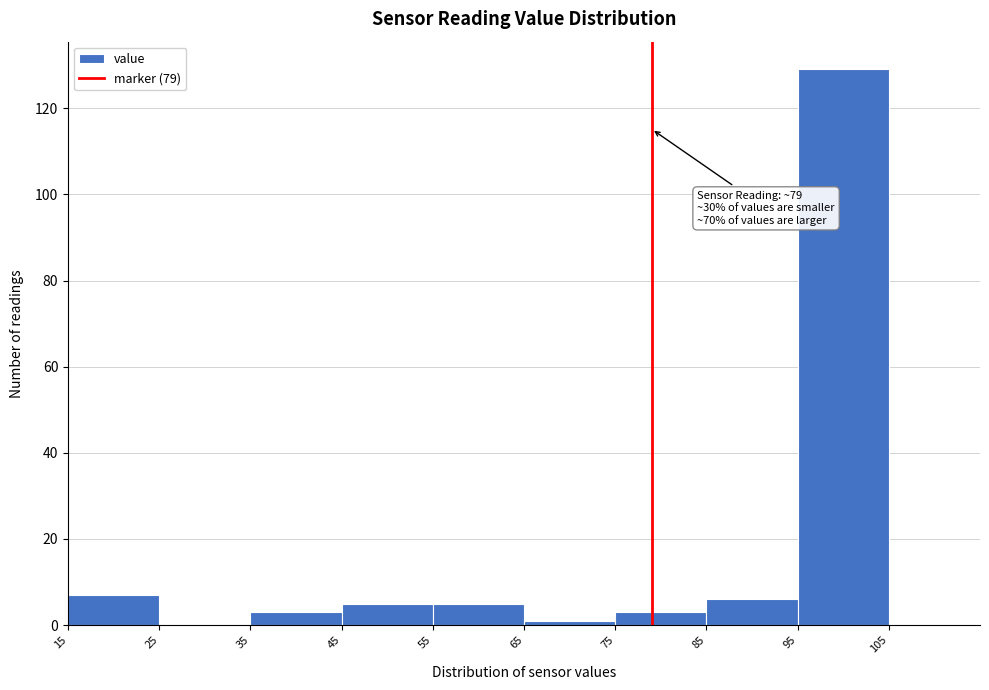

Which range on the x-axis has the tallest bar?

95 to 105